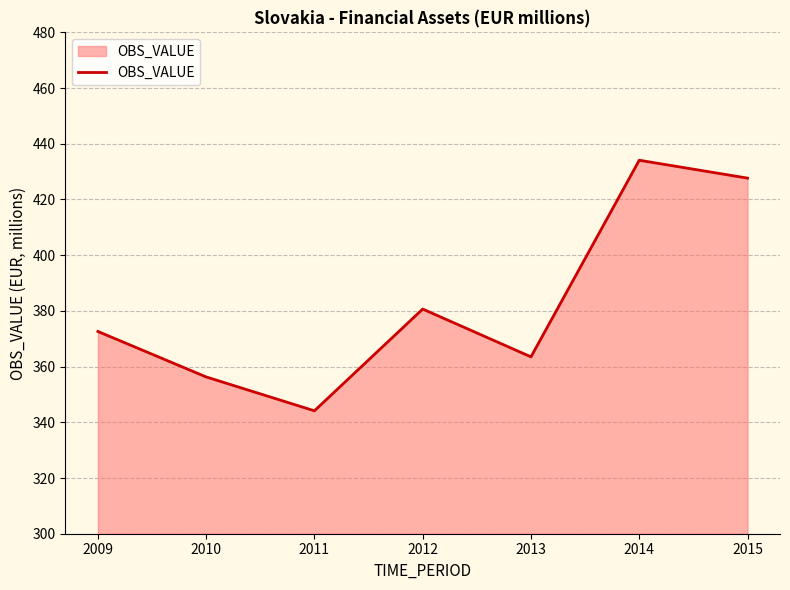

Count the number of data series in this chart.

1